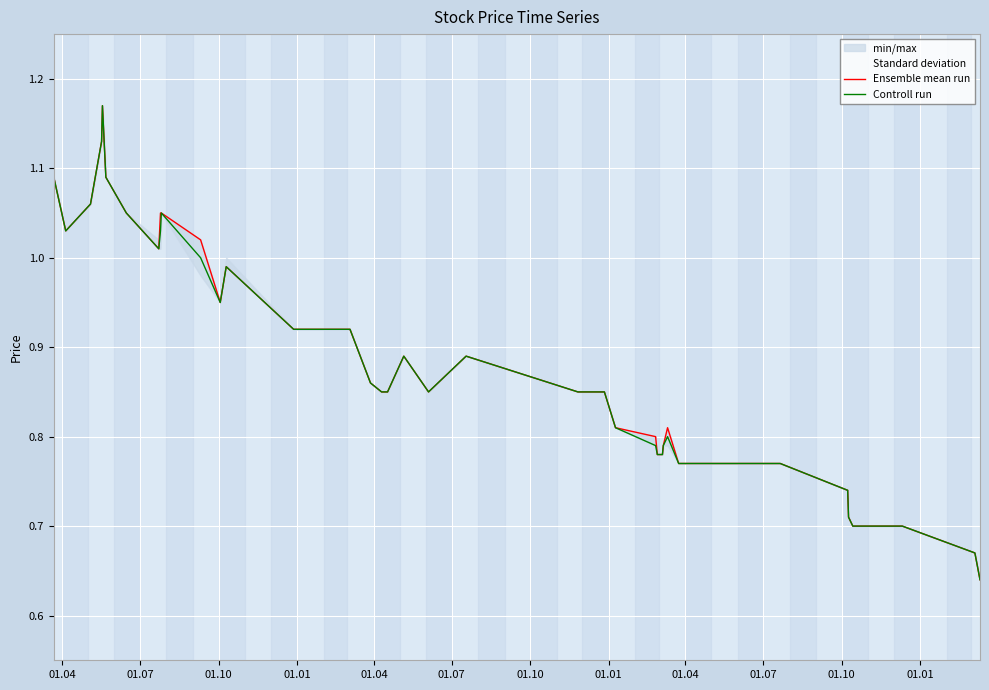

Reading right to left, what are all the values shown in this chart?

Ensemble mean run: 0.6	0.7	0.7	0.7	0.7	0.7	0.8	0.8	0.8	0.8	0.8	0.8	0.8	0.8	0.8	0.8	0.8	0.9	0.8	0.9	0.8	0.8	0.9	0.9	0.9	0.9	0.9	1.0	0.9	1.0	1.1	1.1	1.0	1.1	1.1	1.2	1.1	1.1	1.0	1.1
Controll run: 0.6	0.7	0.7	0.7	0.7	0.7	0.8	0.8	0.8	0.8	0.8	0.8	0.8	0.8	0.8	0.8	0.8	0.9	0.8	0.9	0.8	0.8	0.9	0.9	0.9	0.9	0.9	1.0	0.9	1.0	1.1	1.0	1.0	1.1	1.1	1.2	1.1	1.1	1.0	1.1